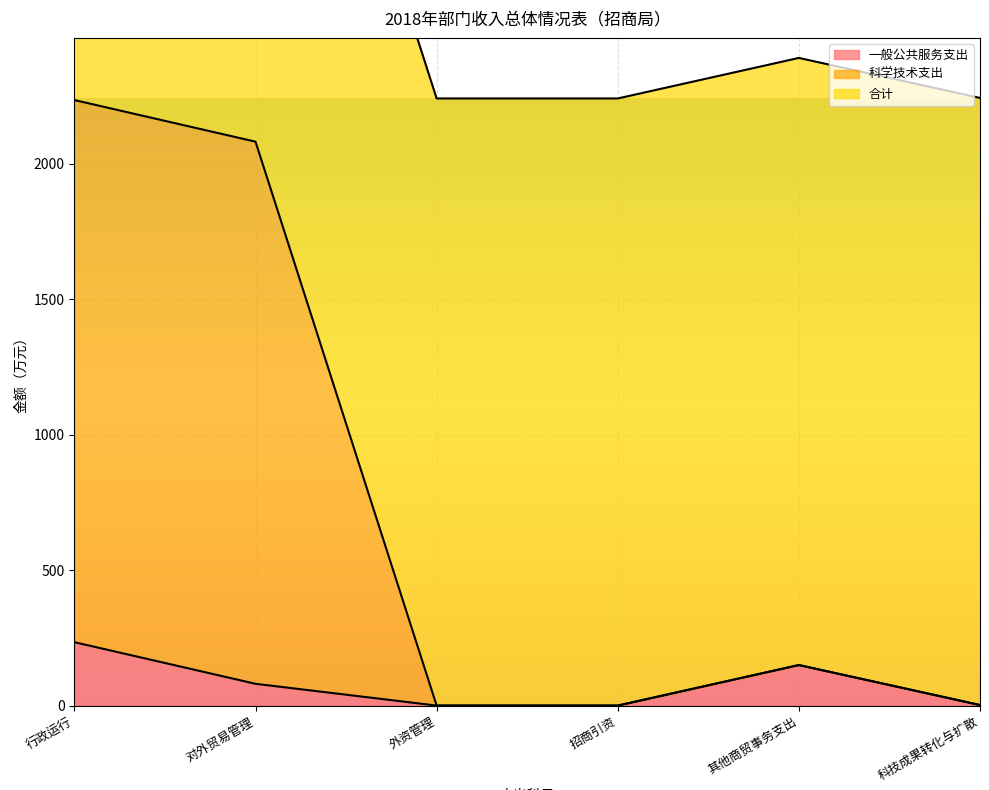

What is the label of the 1st point from the left?

行政运行